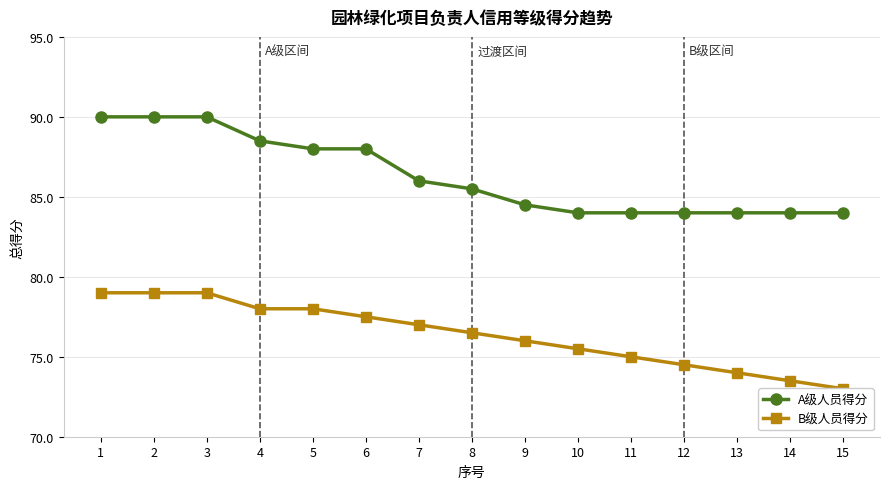

Which series changed the most between 12 and 15?

B级人员得分